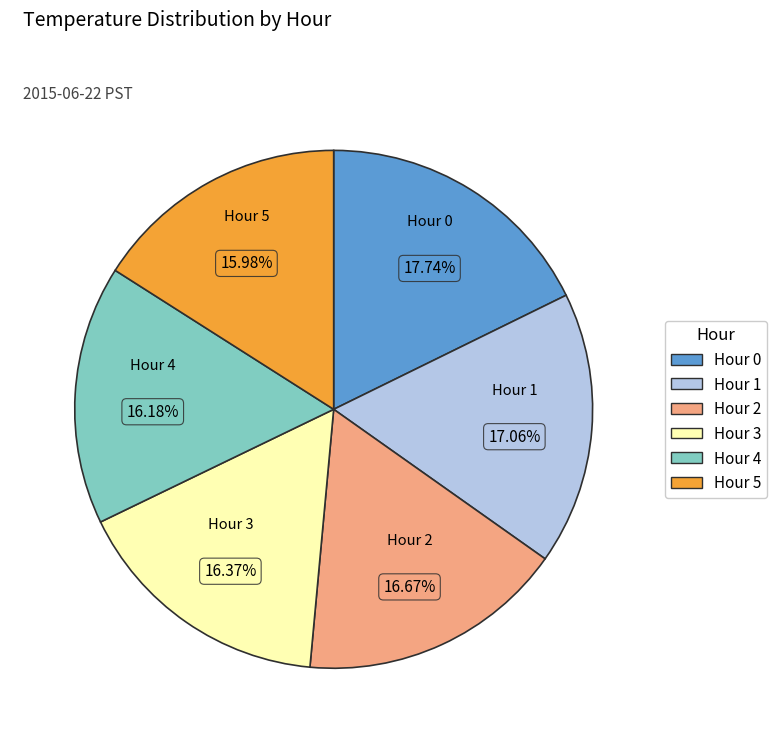

How much of the chart is everything except Hour 3?

83.6%